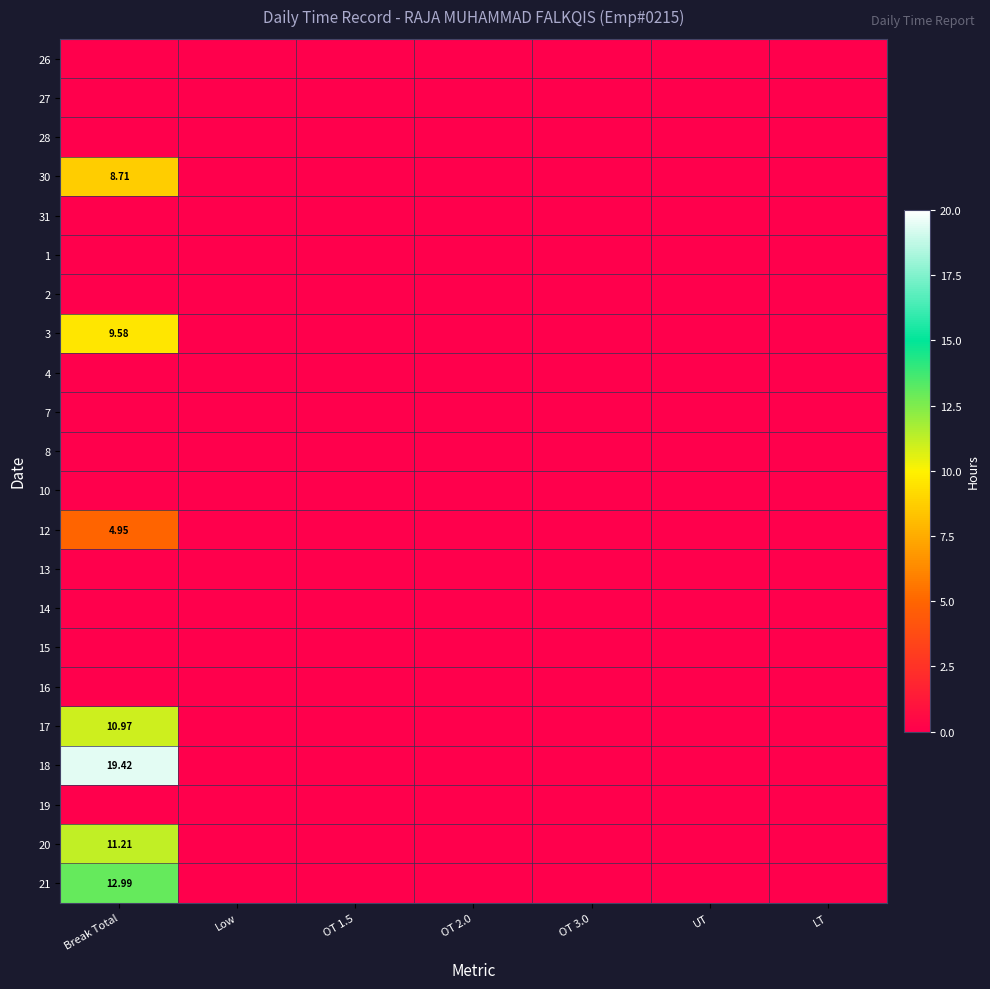

Which category has the lowest value in the 26 series?

Break Total